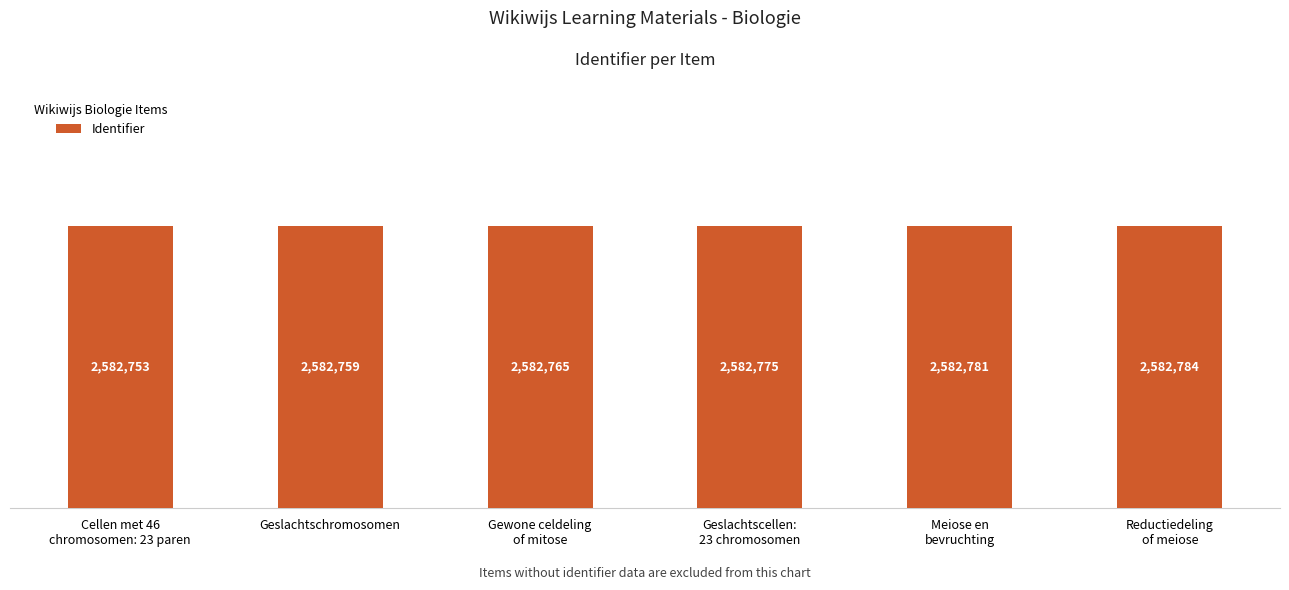

How many values are below 2582775?

3